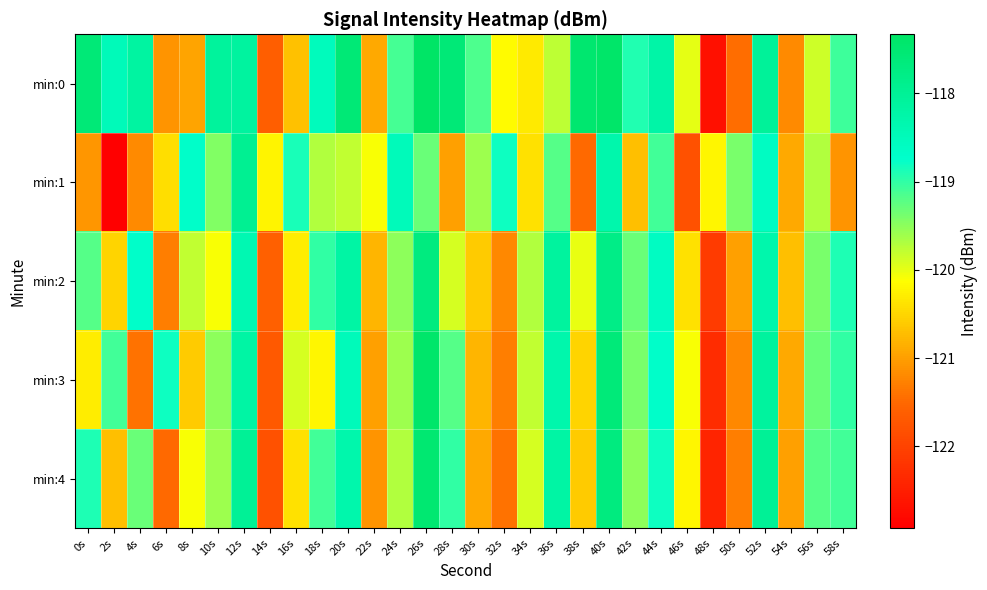

Count the number of data series in this chart.

5